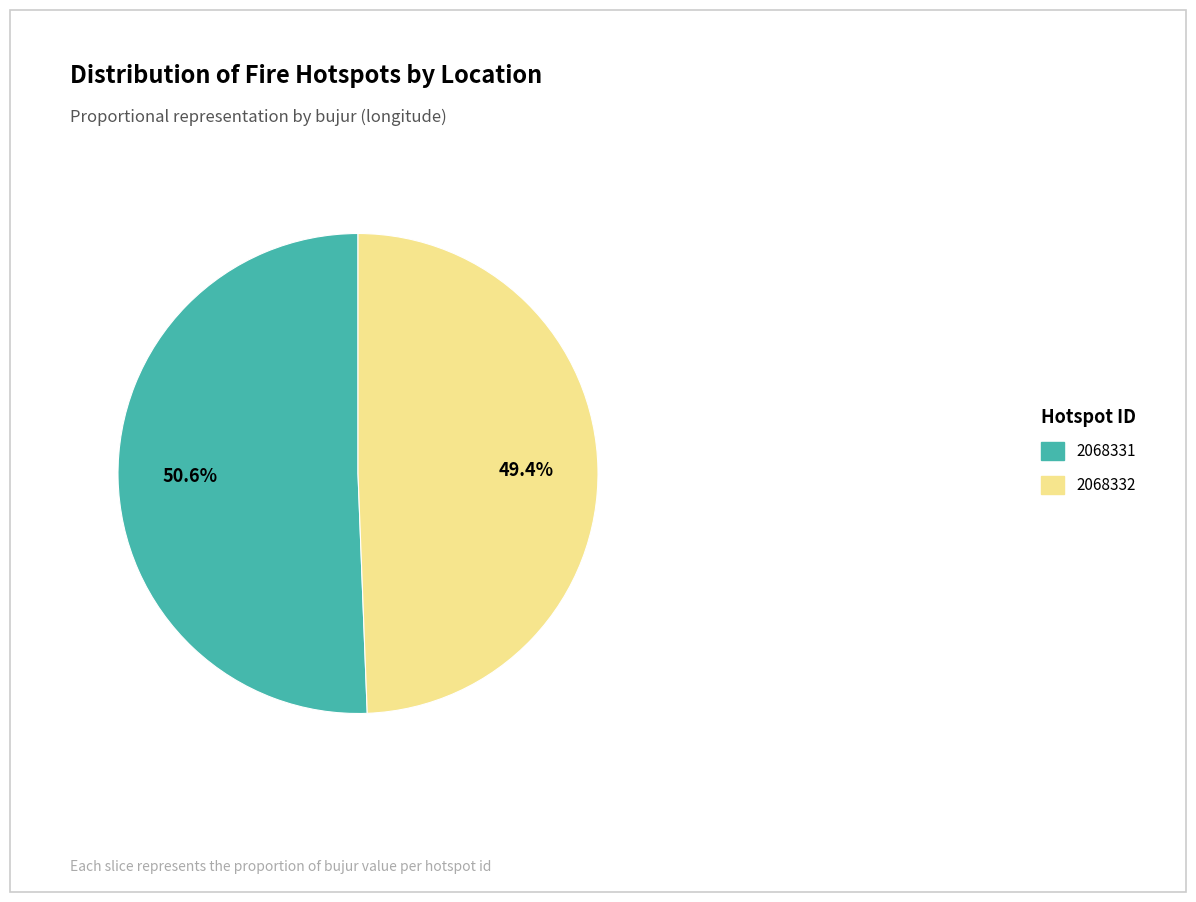

Combined, do 2068331 and 2068332 account for over 50%?

Yes